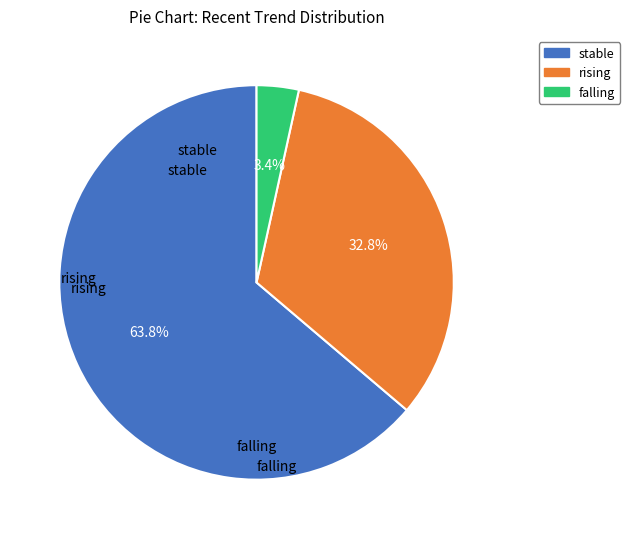

Is it true that rising is 38% of the pie?

False